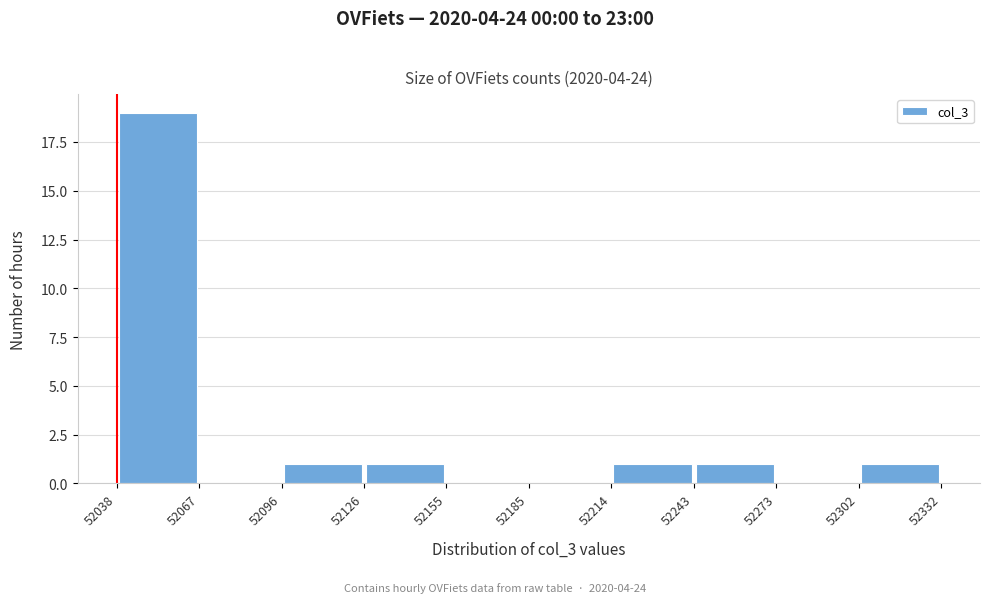

Which range on the x-axis has the tallest bar?

52038 to 52067